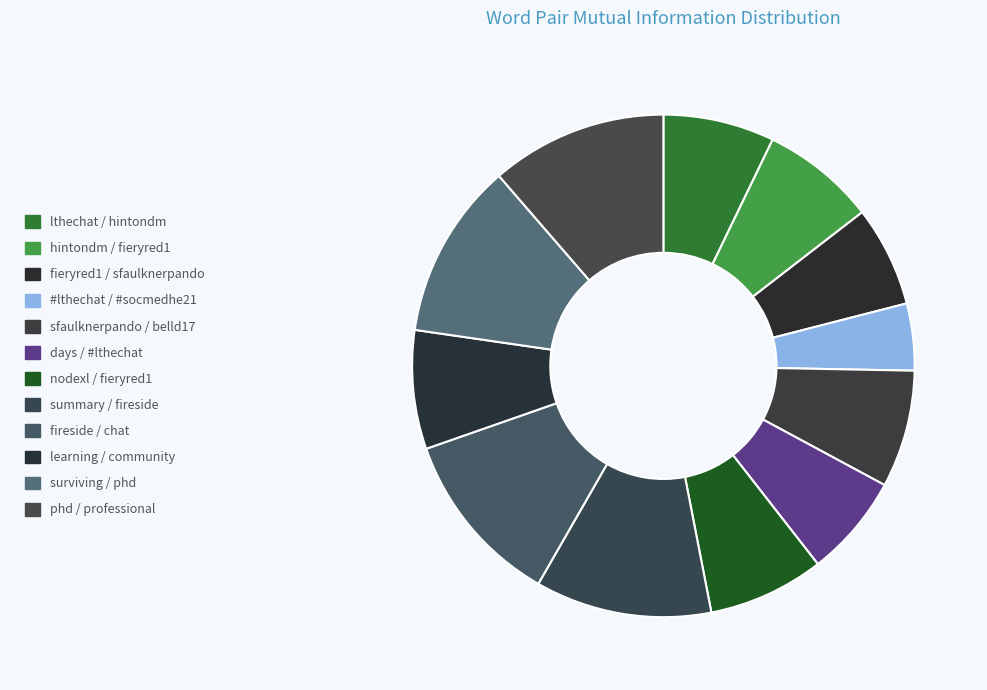

Is it true that fireside / chat is 11% of the pie?

True